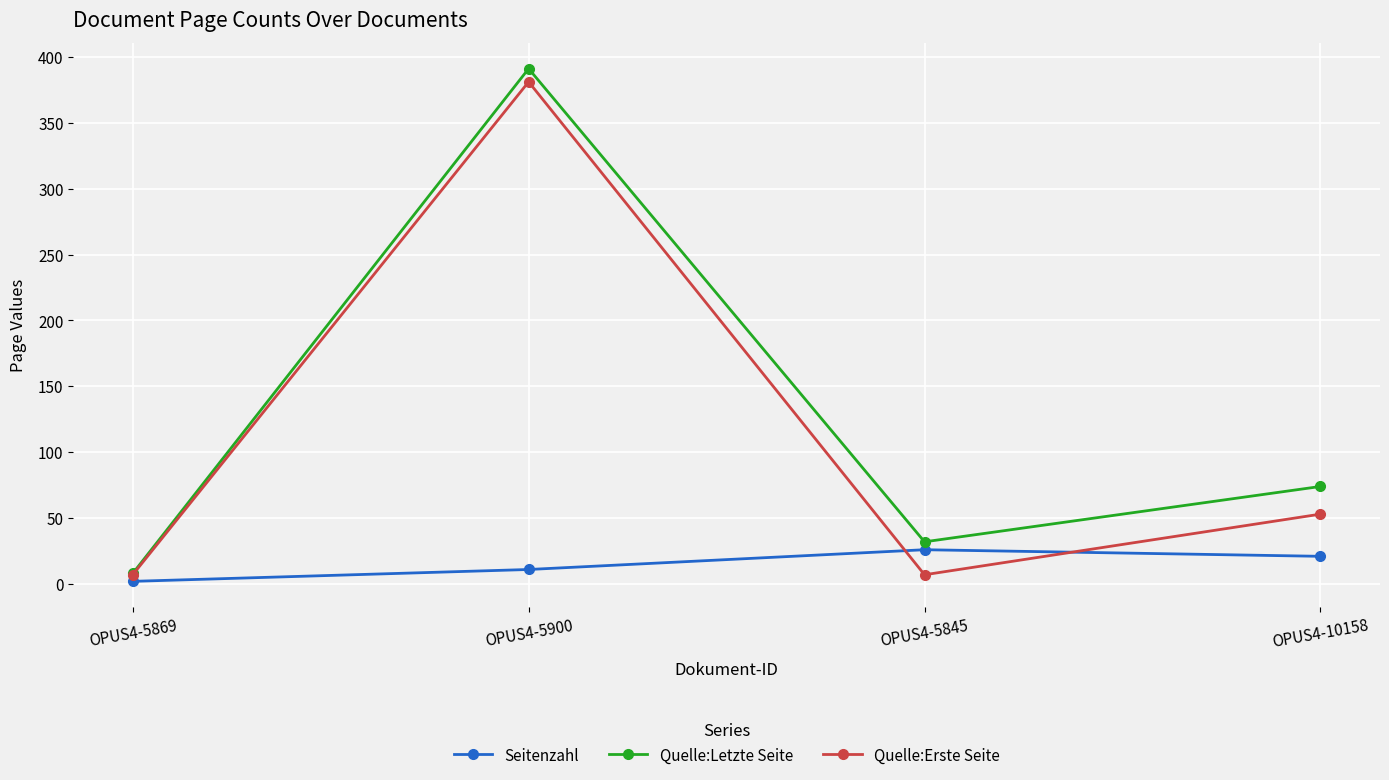

Does the chart have visible grid lines?

Yes